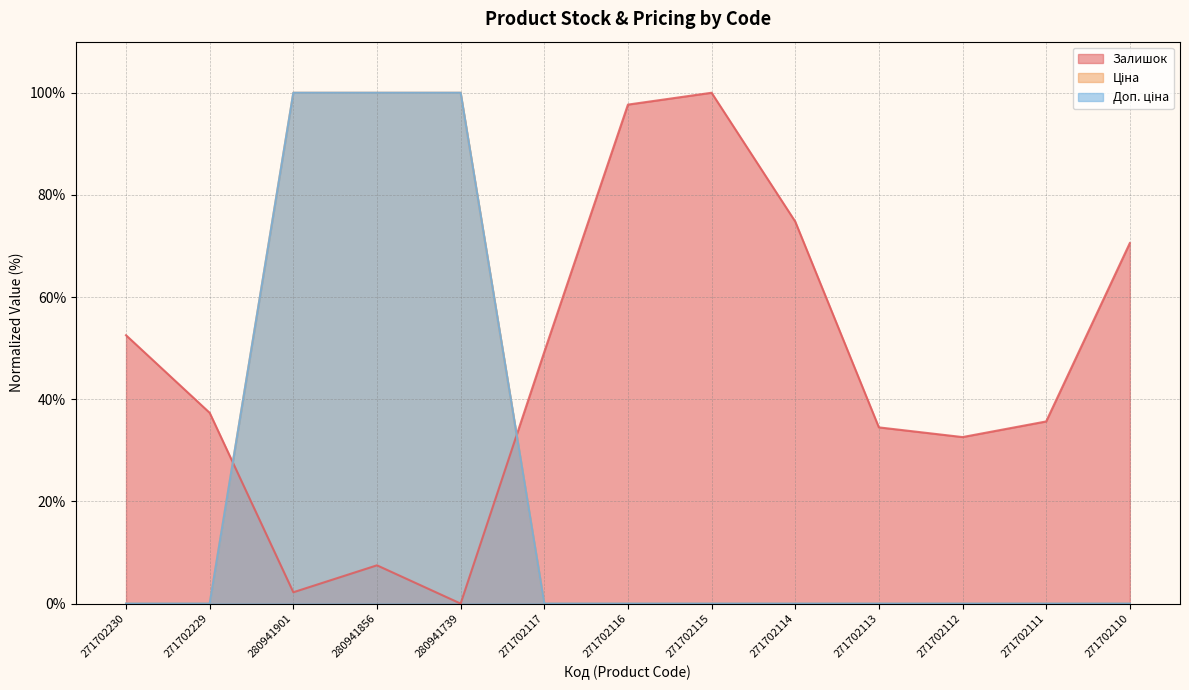

How many categories are shown in the chart?

13